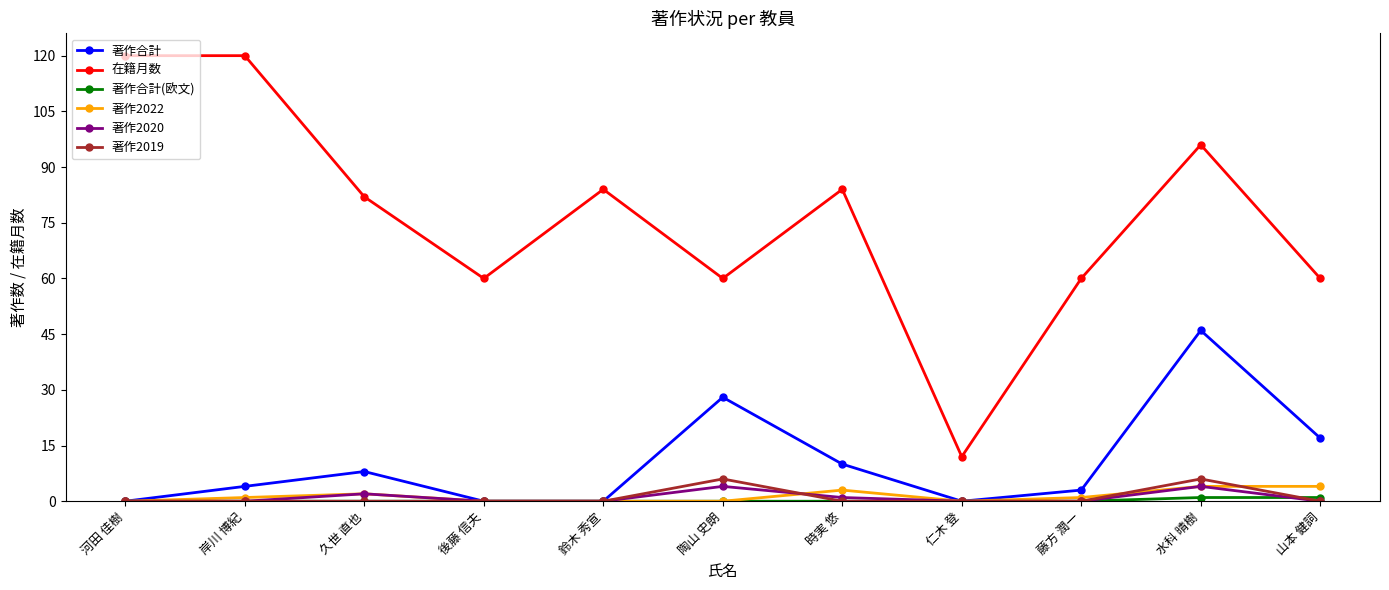

True or false: 著作2019 has a value of -4 at 久世 直也.

False